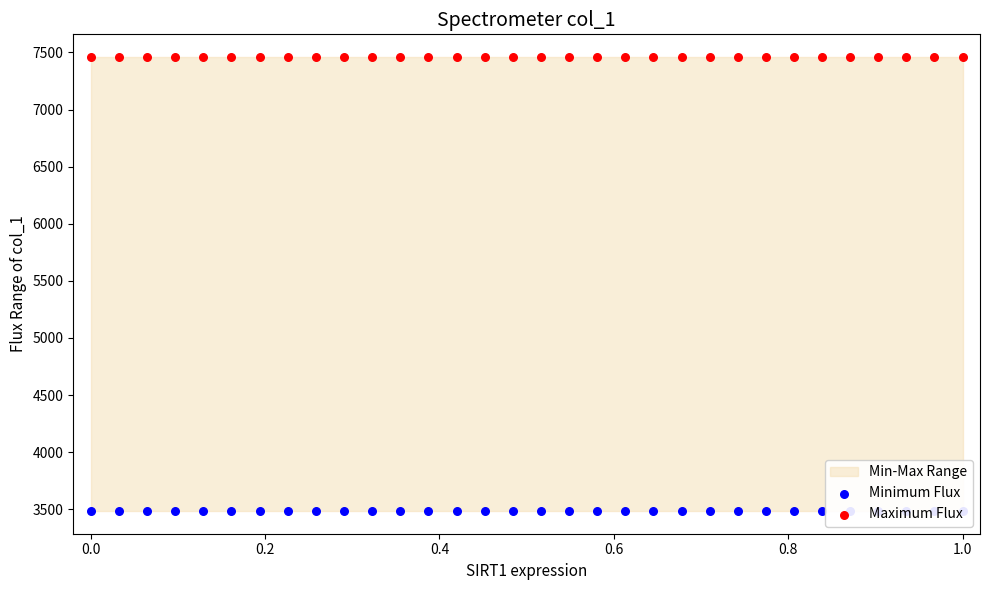

What are all the series names shown in the legend?

Minimum Flux, Maximum Flux